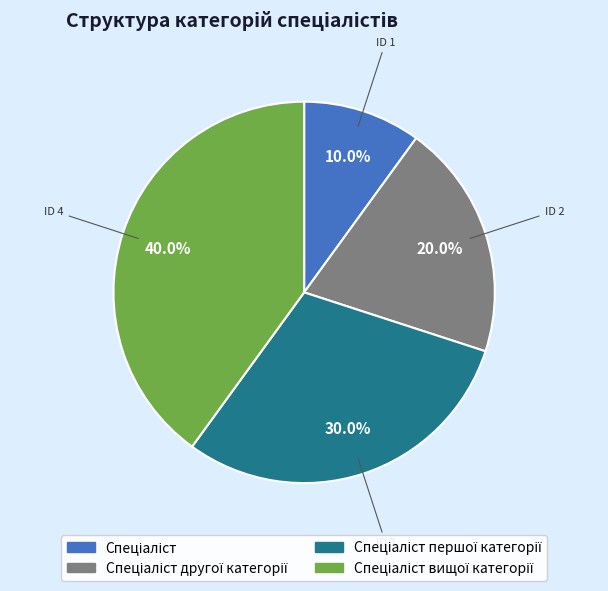

Does any single category account for the majority?

No